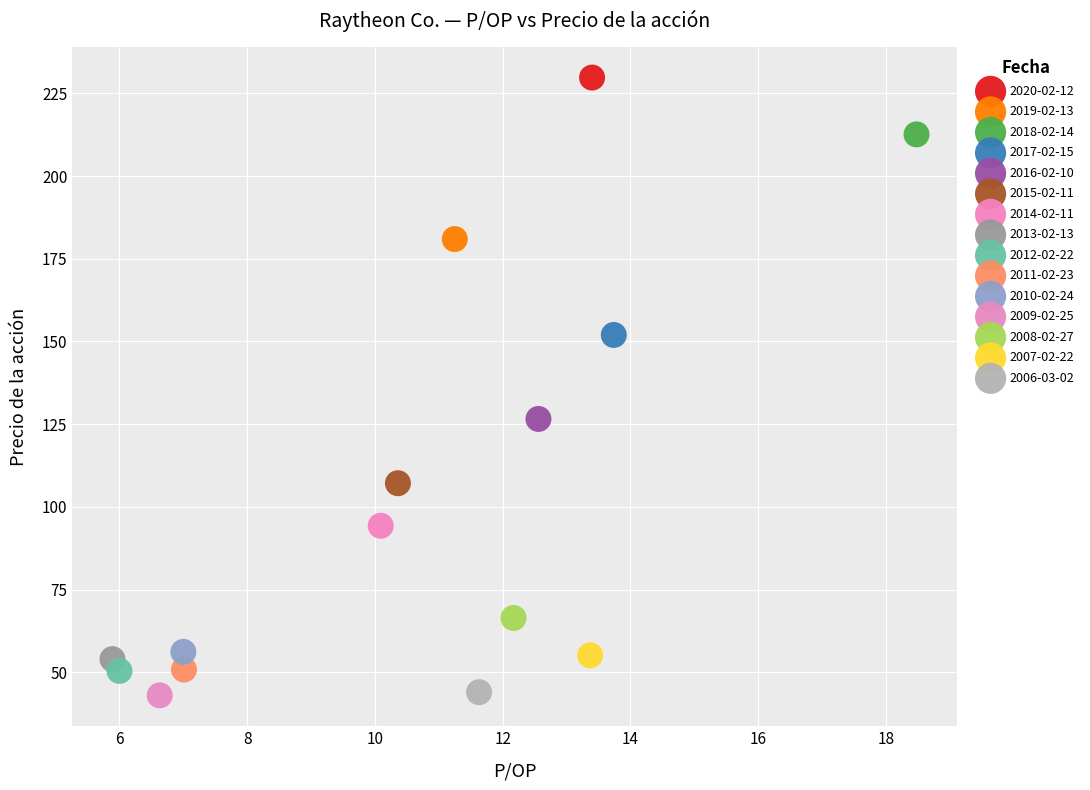

What are all the series names shown in the legend?

2020-02-12, 2019-02-13, 2018-02-14, 2017-02-15, 2016-02-10, 2015-02-11, 2014-02-11, 2013-02-13, 2012-02-22, 2011-02-23, 2010-02-24, 2009-02-25, 2008-02-27, 2007-02-22, 2006-03-02